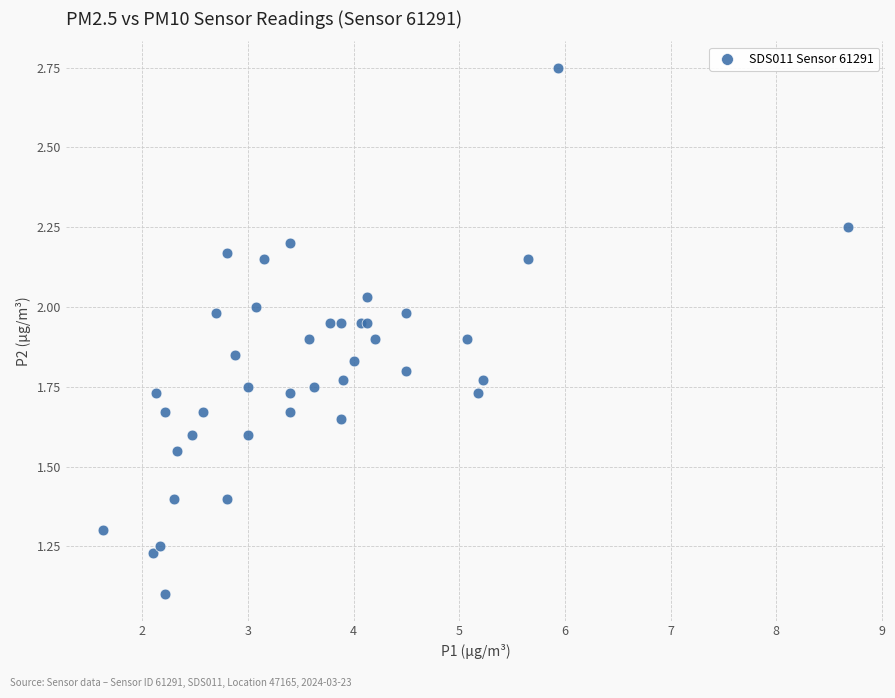

What Y value in the scatter plot is closest to 1?

1.1